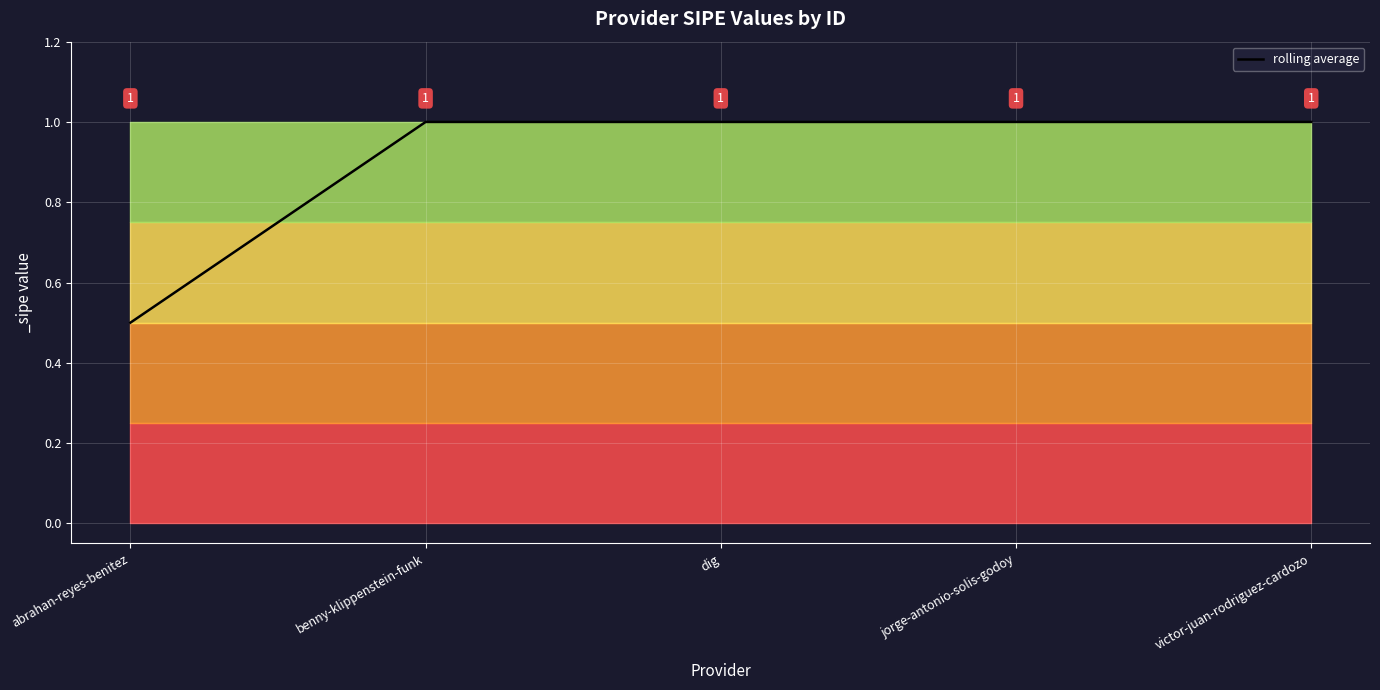

What position from the right is jorge-antonio-solis-godoy?

2